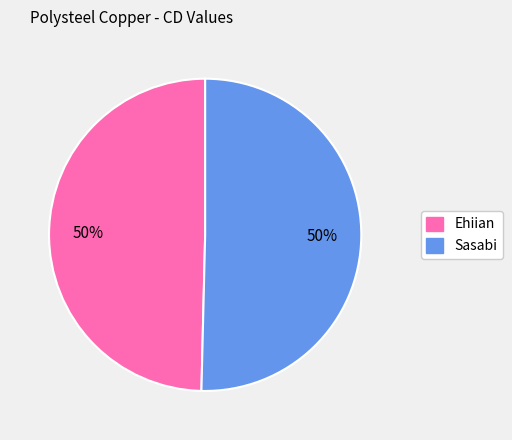

To the nearest percent, what is the combined percentage of Ehiian and Sasabi?

100%